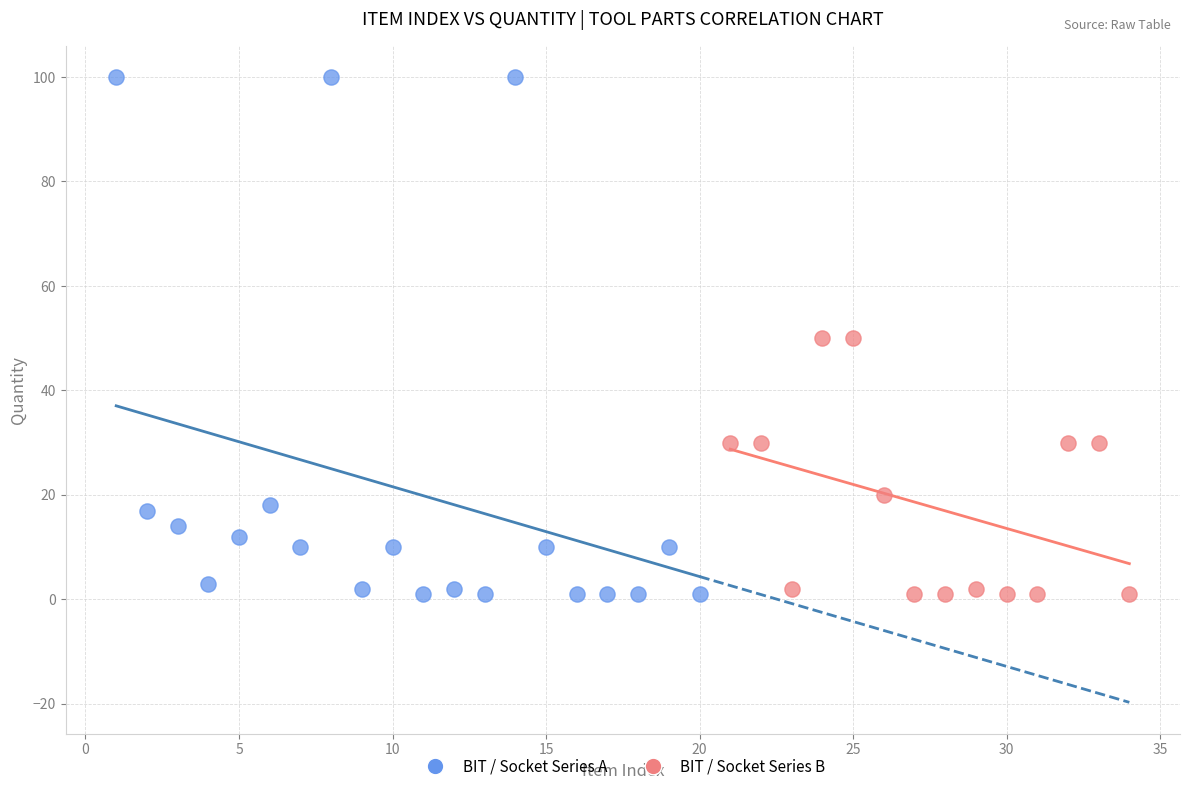

Which series has the widest spread of Y values?

BIT / Socket Series A